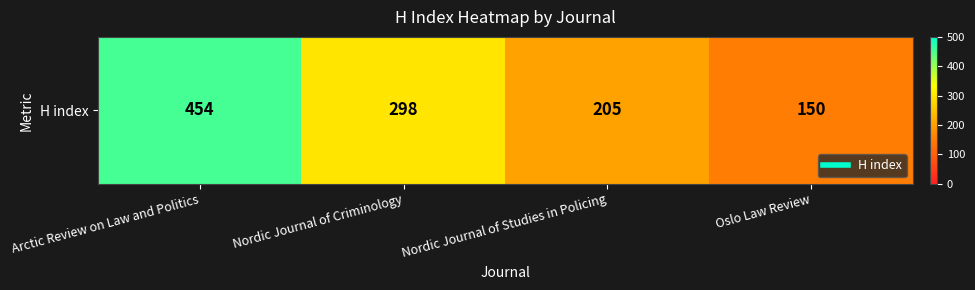

How many distinct data groups are displayed?

1